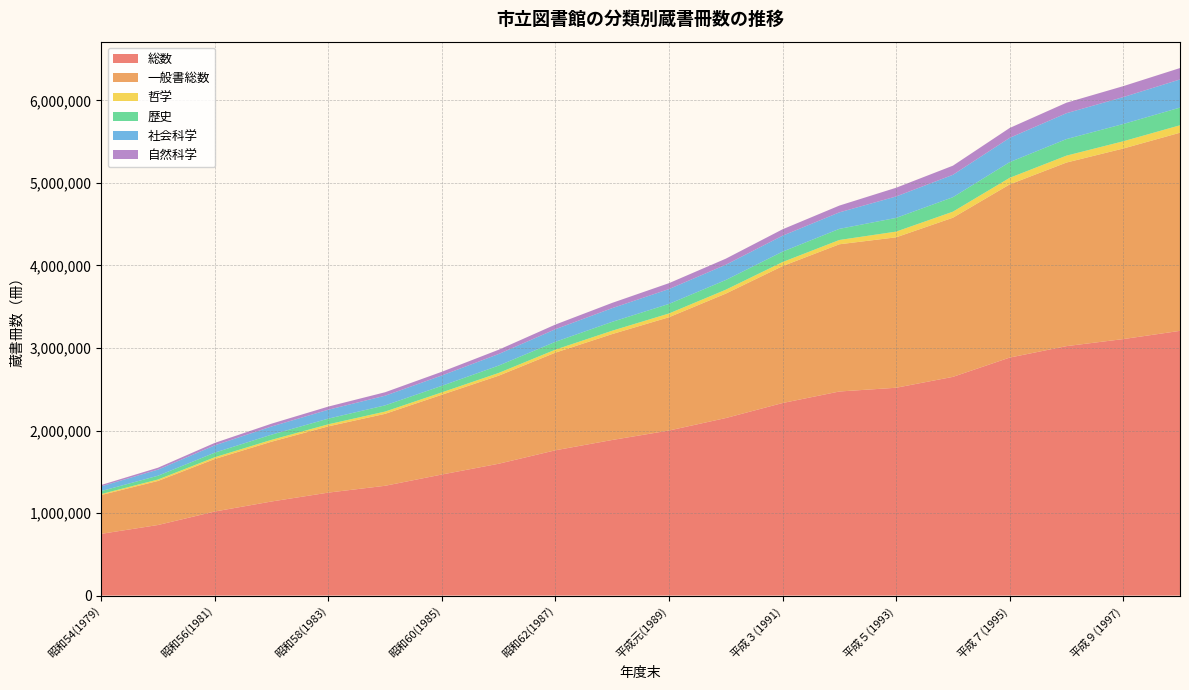

Reading right to left, transcribe all the data shown in this chart.

総数: 平成10(1998)=3207469	平成９(1997)=3107729	平成８(1996)=3022272	平成７(1995)=2883575	平成６(1994)=2650016	平成５(1993)=2518074	平成４(1992)=2472660	平成３(1991)=2333093	平成２(1990)=2151080	平成元(1989)=1999894	昭和63(1988)=1885358	昭和62(1987)=1760605	昭和61(1986)=1597354	昭和60(1985)=1467011	昭和59(1984)=1330446	昭和58(1983)=1247727	昭和57(1982)=1140073	昭和56(1981)=1018765	昭和55(1980)=855201	昭和54(1979)=748138
一般書総数: 平成10(1998)=2400691	平成９(1997)=2308767	平成８(1996)=2224319	平成７(1995)=2098332	平成６(1994)=1928263	平成５(1993)=1822659	平成４(1992)=1783663	平成３(1991)=1658957	平成２(1990)=1507677	平成元(1989)=1372833	昭和63(1988)=1283371	昭和62(1987)=1183310	昭和61(1986)=1066967	昭和60(1985)=966658	昭和59(1984)=871676	昭和58(1983)=802872	昭和57(1982)=724635	昭和56(1981)=636438	昭和55(1980)=533899	昭和54(1979)=470237
哲学: 平成10(1998)=90262	平成９(1997)=87770	平成８(1996)=83658	平成７(1995)=79544	平成６(1994)=73076	平成５(1993)=69255	平成４(1992)=52024	平成３(1991)=48980	平成２(1990)=47284	平成元(1989)=45374	昭和63(1988)=40657	昭和62(1987)=36379	昭和61(1986)=33241	昭和60(1985)=28800	昭和59(1984)=27516	昭和58(1983)=24767	昭和57(1982)=22578	昭和56(1981)=21017	昭和55(1980)=17451	昭和54(1979)=12144
歴史: 平成10(1998)=214348	平成９(1997)=209239	平成８(1996)=200693	平成７(1995)=190083	平成６(1994)=175559	平成５(1993)=166123	平成４(1992)=134743	平成３(1991)=126240	平成２(1990)=117471	平成元(1989)=115988	昭和63(1988)=107541	昭和62(1987)=95013	昭和61(1986)=89145	昭和60(1985)=79356	昭和59(1984)=75212	昭和58(1983)=68773	昭和57(1982)=62620	昭和56(1981)=55932	昭和55(1980)=45896	昭和54(1979)=35985
社会科学: 平成10(1998)=340728	平成９(1997)=325977	平成８(1996)=313426	平成７(1995)=294408	平成６(1994)=271057	平成５(1993)=259498	平成４(1992)=199948	平成３(1991)=192948	平成２(1990)=184870	平成元(1989)=179861	昭和63(1988)=165920	昭和62(1987)=152266	昭和61(1986)=140178	昭和60(1985)=125229	昭和59(1984)=116765	昭和58(1983)=107920	昭和57(1982)=98829	昭和56(1981)=88407	昭和55(1980)=73890	昭和54(1979)=57189
自然科学: 平成10(1998)=138217	平成９(1997)=132762	平成８(1996)=127428	平成７(1995)=119726	平成６(1994)=110667	平成５(1993)=105859	平成４(1992)=82226	平成３(1991)=77811	平成２(1990)=73569	平成元(1989)=71590	昭和63(1988)=63978	昭和62(1987)=56515	昭和61(1986)=51937	昭和60(1985)=45095	昭和59(1984)=42183	昭和58(1983)=38133	昭和57(1982)=34420	昭和56(1981)=29721	昭和55(1980)=23188	昭和54(1979)=16723